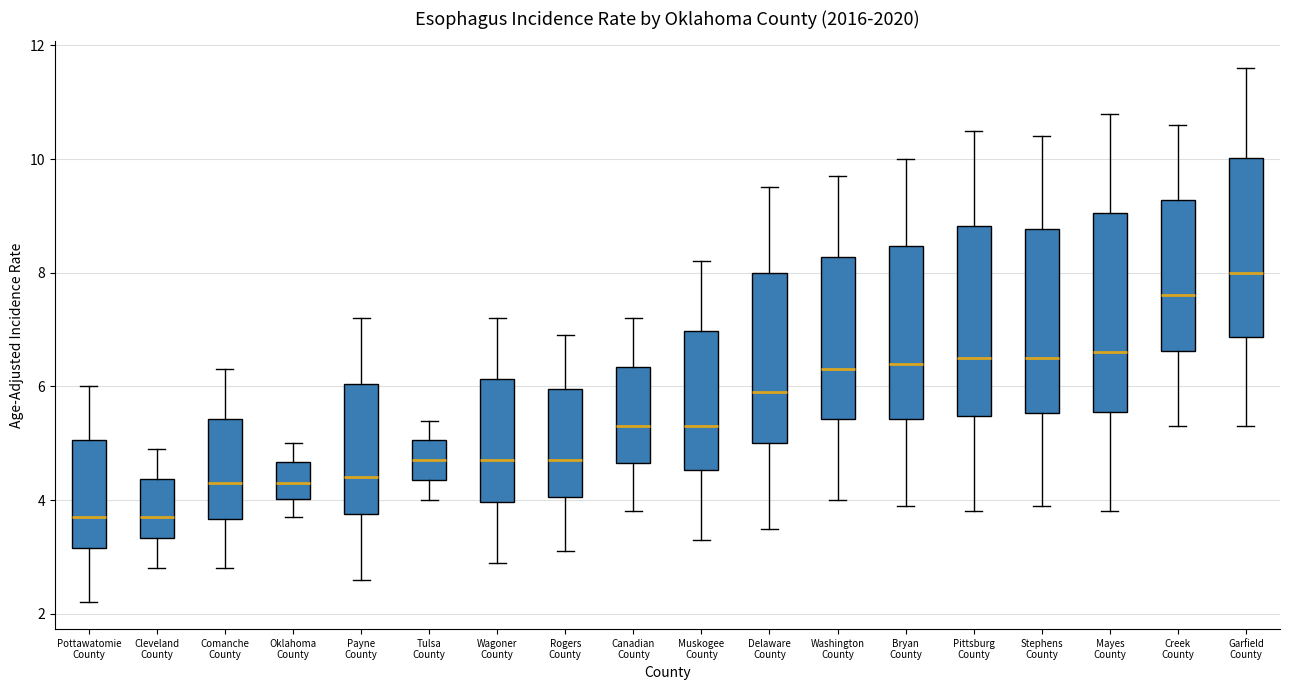

Reading left to right, transcribe this box plot: for each box, give where its median line is, the range the box spans, and where its two whiskers end, as read against the y-axis. The values are not printed on the chart, so give them approximately, as read against the axis.

Pottawatomie County: median 3.8, box 3.2 to 5.0, whiskers 2.2 to 6.0
Cleveland County: median 3.8, box 3.4 to 4.4, whiskers 2.8 to 5.0
Comanche County: median 4.4, box 3.6 to 5.4, whiskers 2.8 to 6.4
Oklahoma County: median 4.4, box 4.0 to 4.6, whiskers 3.8 to 5.0
Payne County: median 4.4, box 3.8 to 6.0, whiskers 2.6 to 7.2
Tulsa County: median 4.8, box 4.4 to 5.0, whiskers 4.0 to 5.4
Wagoner County: median 4.8, box 4.0 to 6.2, whiskers 3.0 to 7.2
Rogers County: median 4.8, box 4.0 to 6.0, whiskers 3.2 to 7.0
Canadian County: median 5.4, box 4.6 to 6.4, whiskers 3.8 to 7.2
Muskogee County: median 5.4, box 4.6 to 7.0, whiskers 3.4 to 8.2
Delaware County: median 6.0, box 5.0 to 8.0, whiskers 3.6 to 9.6
Washington County: median 6.4, box 5.4 to 8.2, whiskers 4.0 to 9.8
Bryan County: median 6.4, box 5.4 to 8.4, whiskers 4.0 to 10.0
Pittsburg County: median 6.6, box 5.4 to 8.8, whiskers 3.8 to 10.6
Stephens County: median 6.6, box 5.6 to 8.8, whiskers 4.0 to 10.4
Mayes County: median 6.6, box 5.6 to 9.0, whiskers 3.8 to 10.8
Creek County: median 7.6, box 6.6 to 9.2, whiskers 5.4 to 10.6
Garfield County: median 8.0, box 6.8 to 10.0, whiskers 5.4 to 11.6